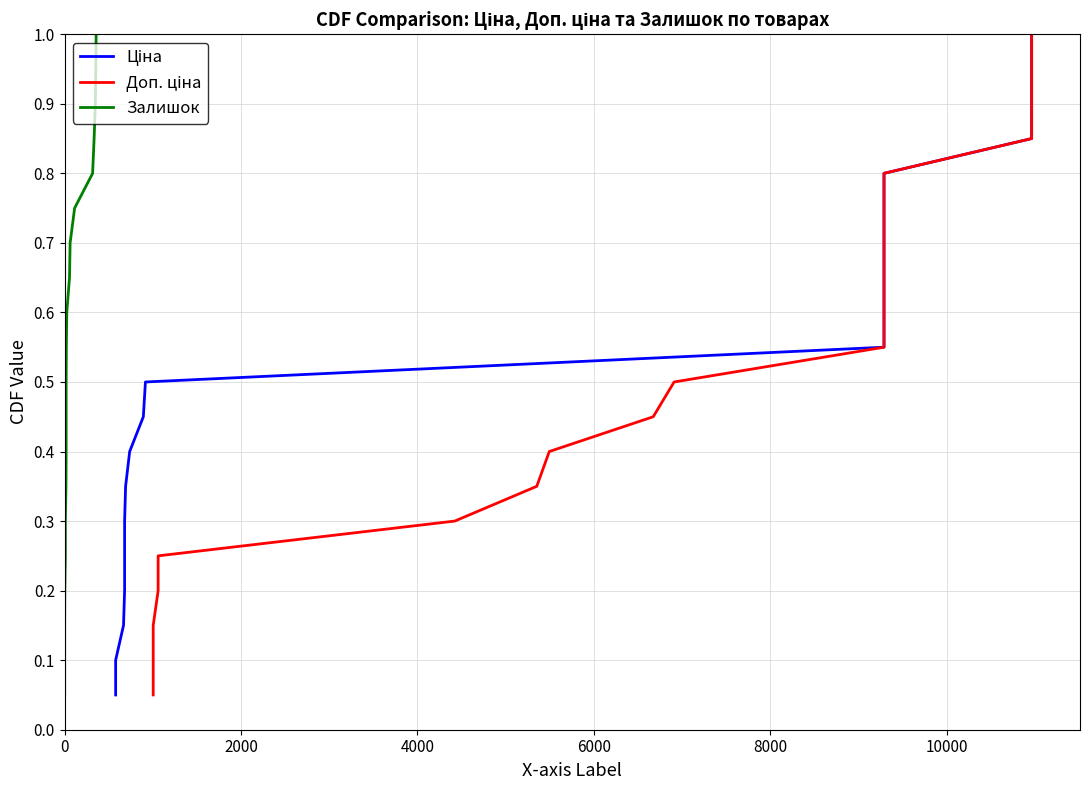

What is the minimum value for Залишок?

0.1